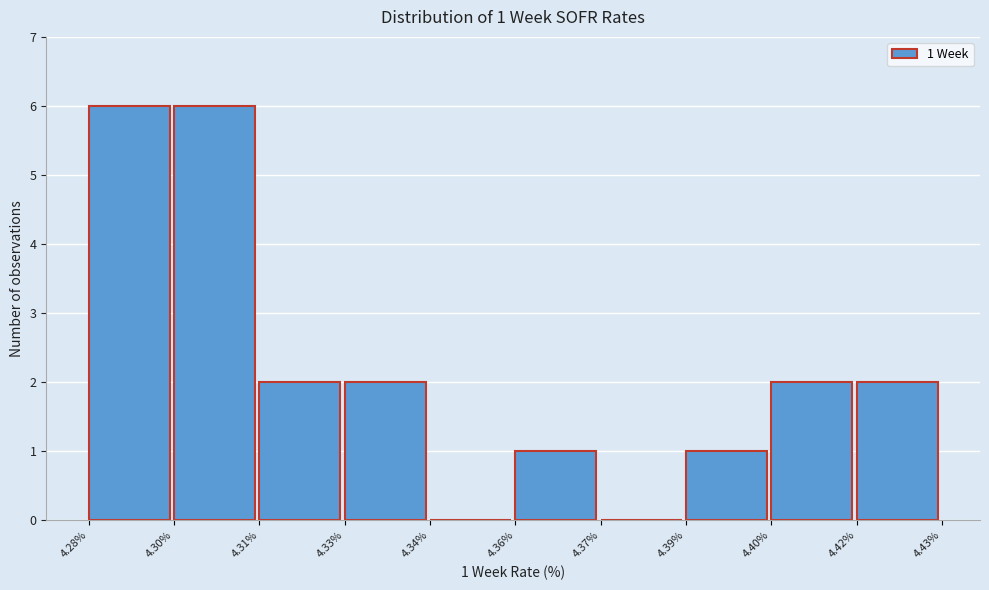

Reading right to left, transcribe all the data shown in this chart.

4.42%=2	4.40%=2	4.39%=1	4.37%=0	4.36%=1	4.34%=0	4.33%=2	4.31%=2	4.30%=6	4.28%=6